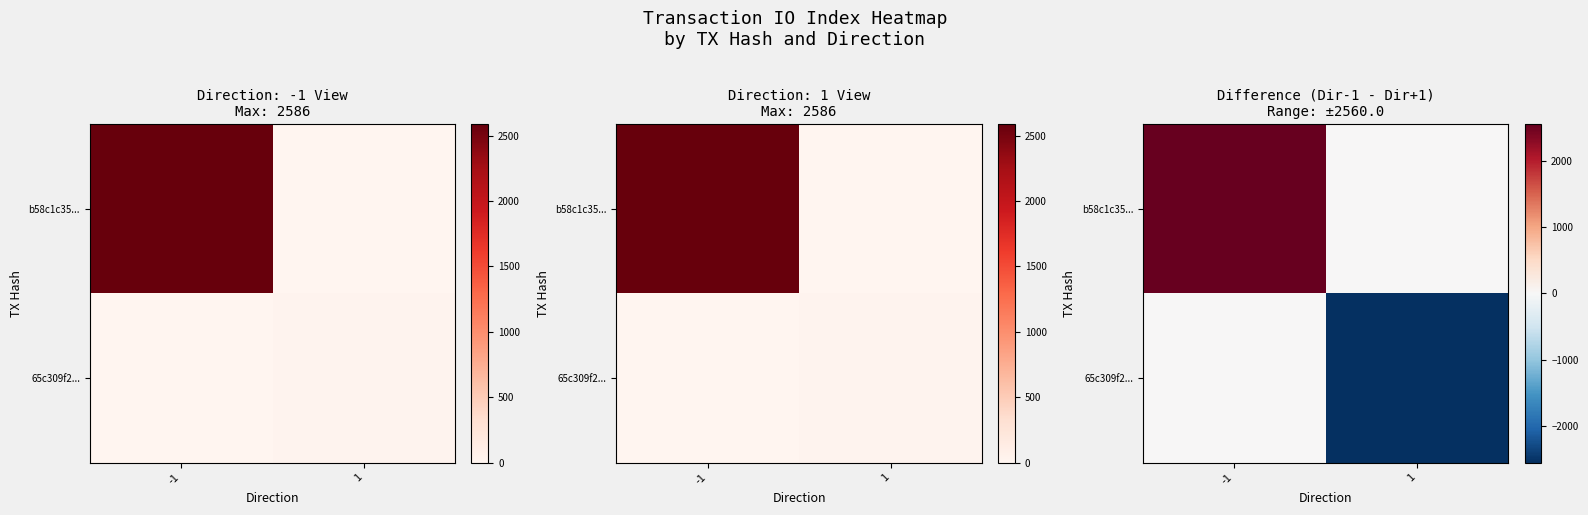

Which series has the largest range (max minus min)?

b58c1c35...